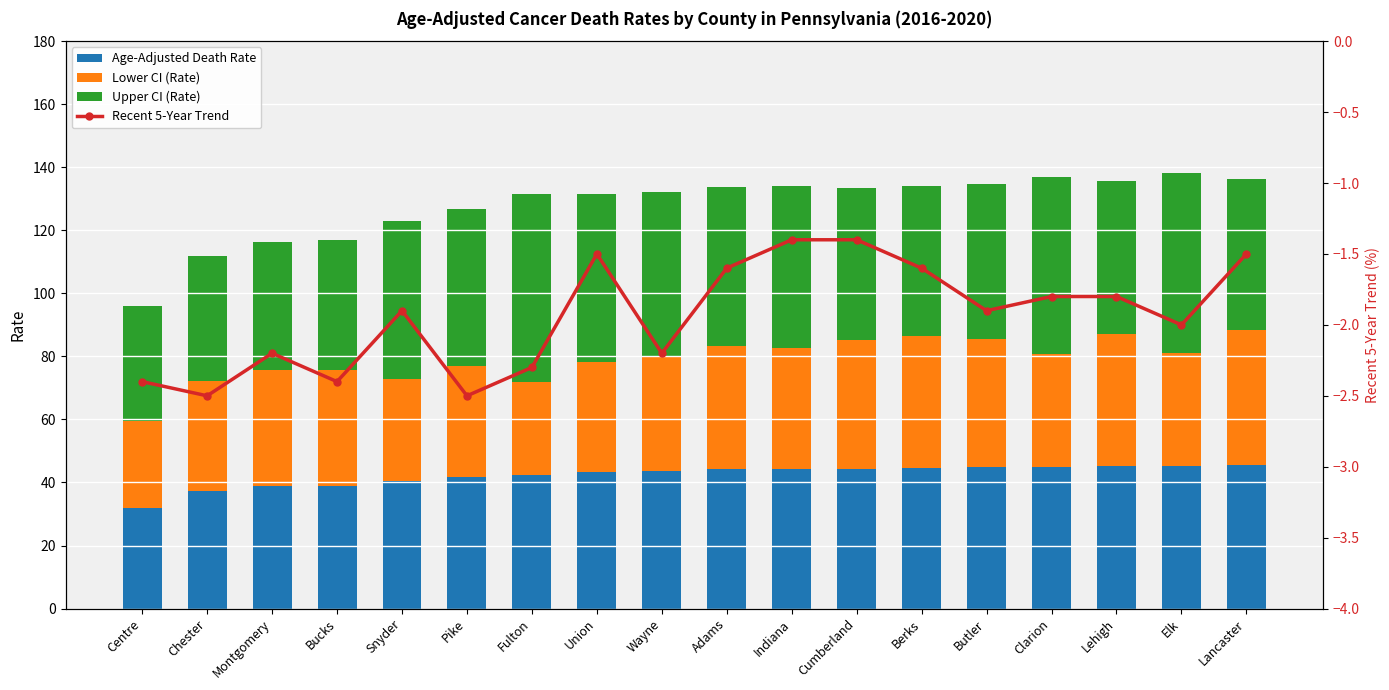

List the series in order of their peak value, lowest first.

Recent 5-Year Trend, Lower CI (Rate), Age-Adjusted Death Rate, Upper CI (Rate)